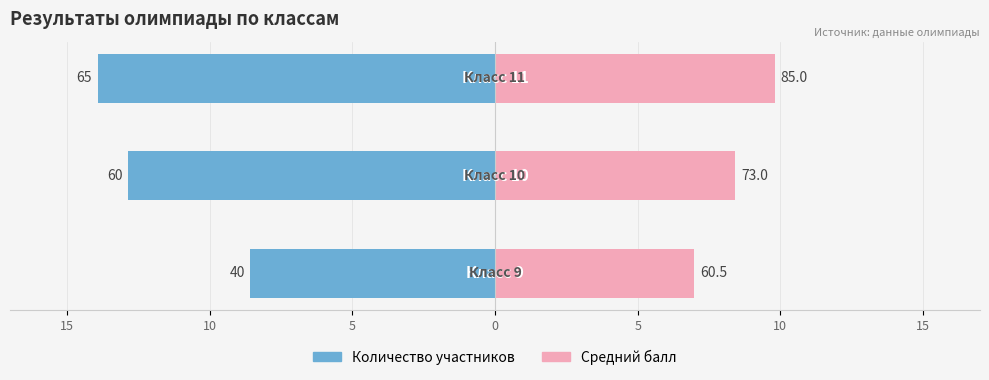

How many bars are there in each group?

2